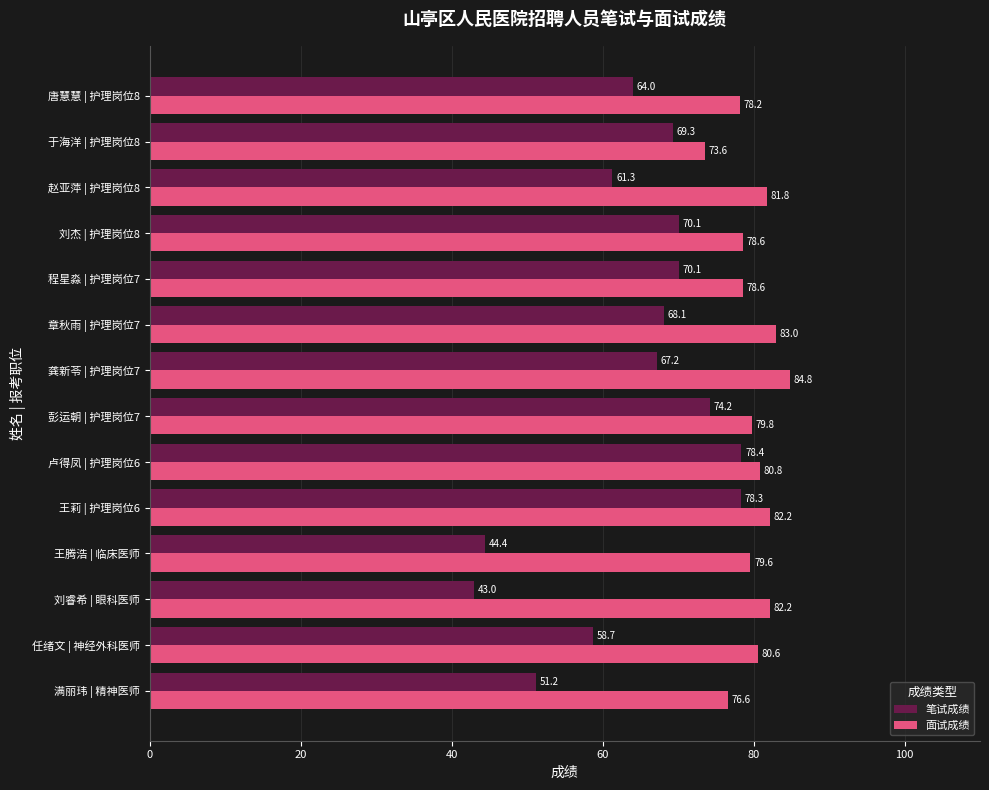

What is the minimum value for 笔试成绩?

43.0